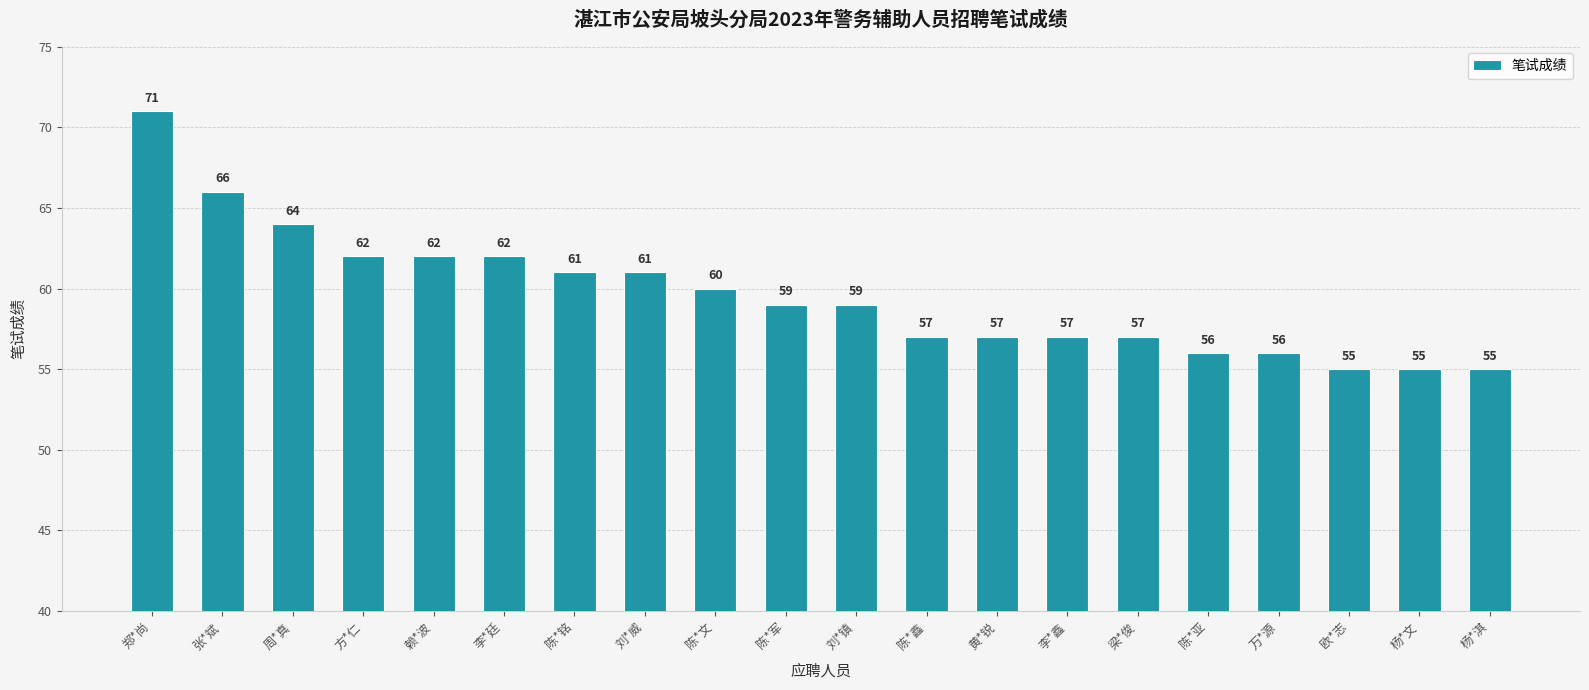

What is the change in value from 陈*铭 to 欧*志?

-6